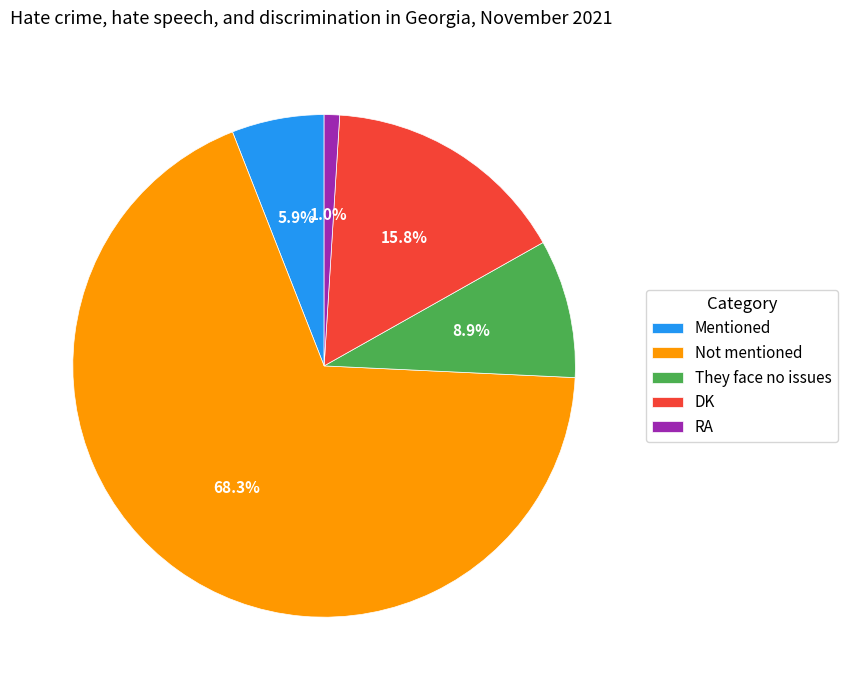

Is the sum of RA and DK greater than half?

No